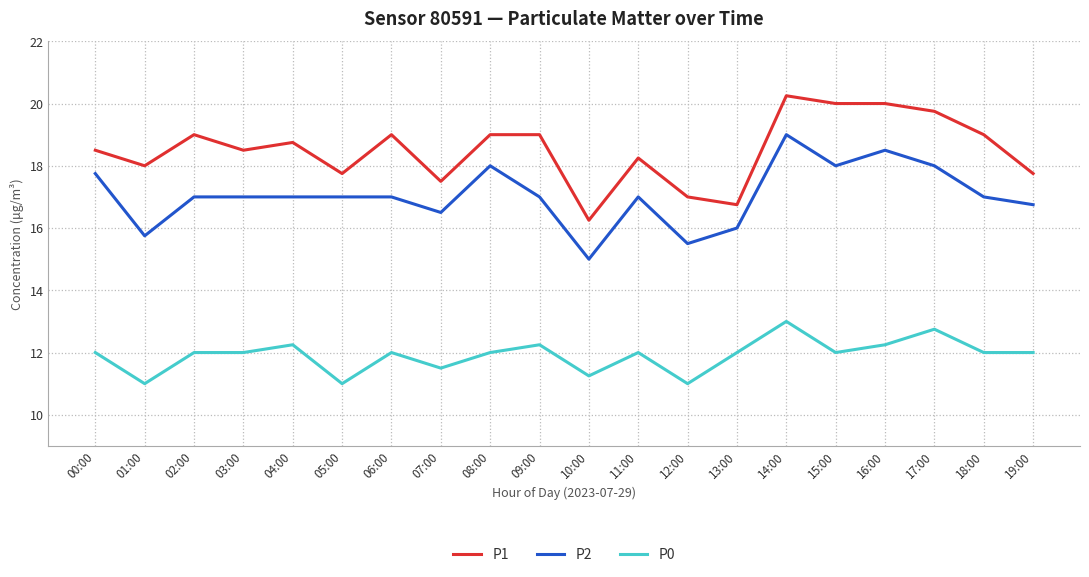

What is the average value of the P2 series?

17.0